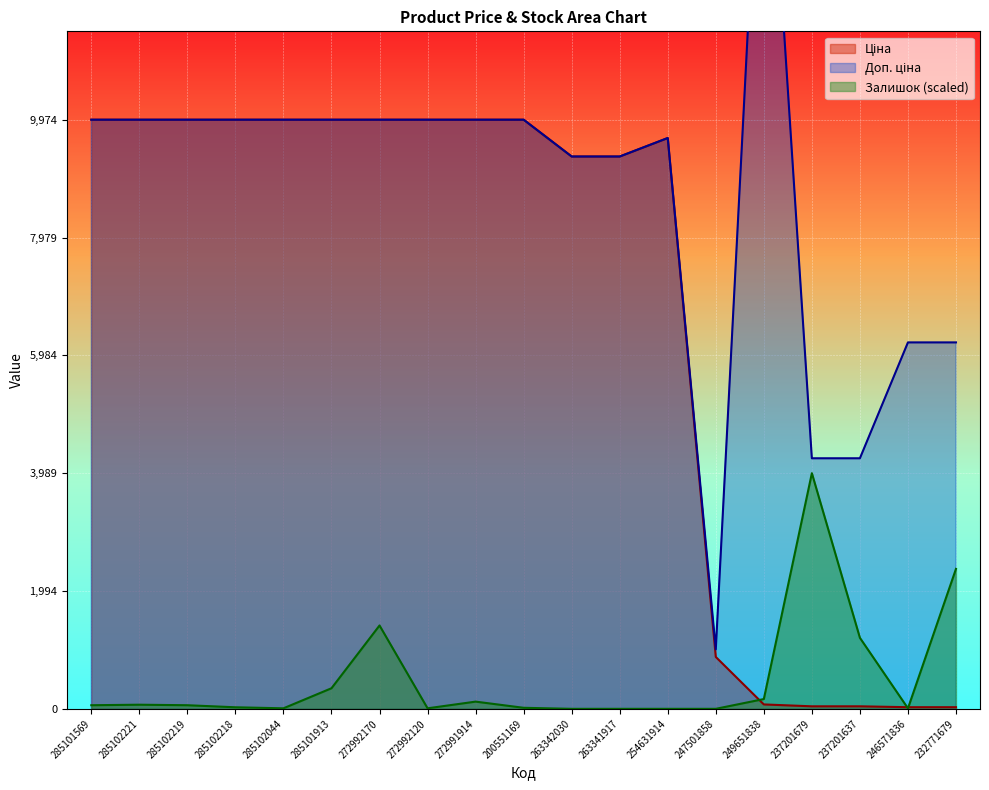

What is the sum of all Доп. ціна values?

166739.3